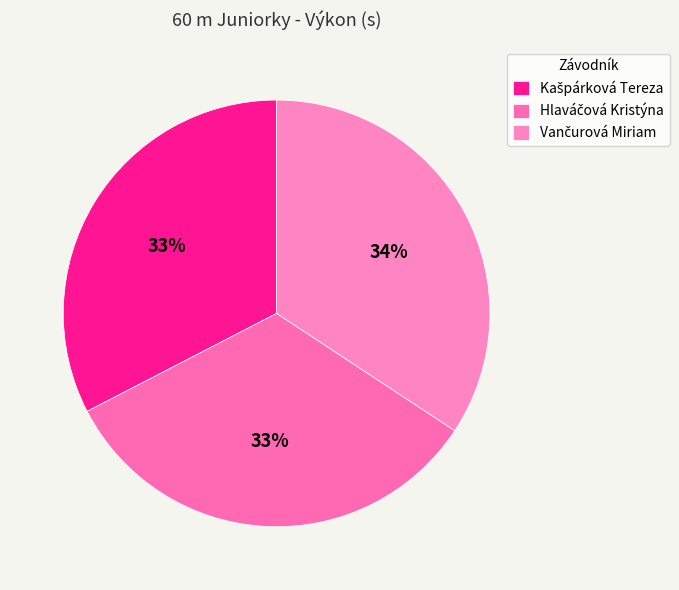

What percentage is the Vančurová Miriam slice, to the nearest percent?

34%